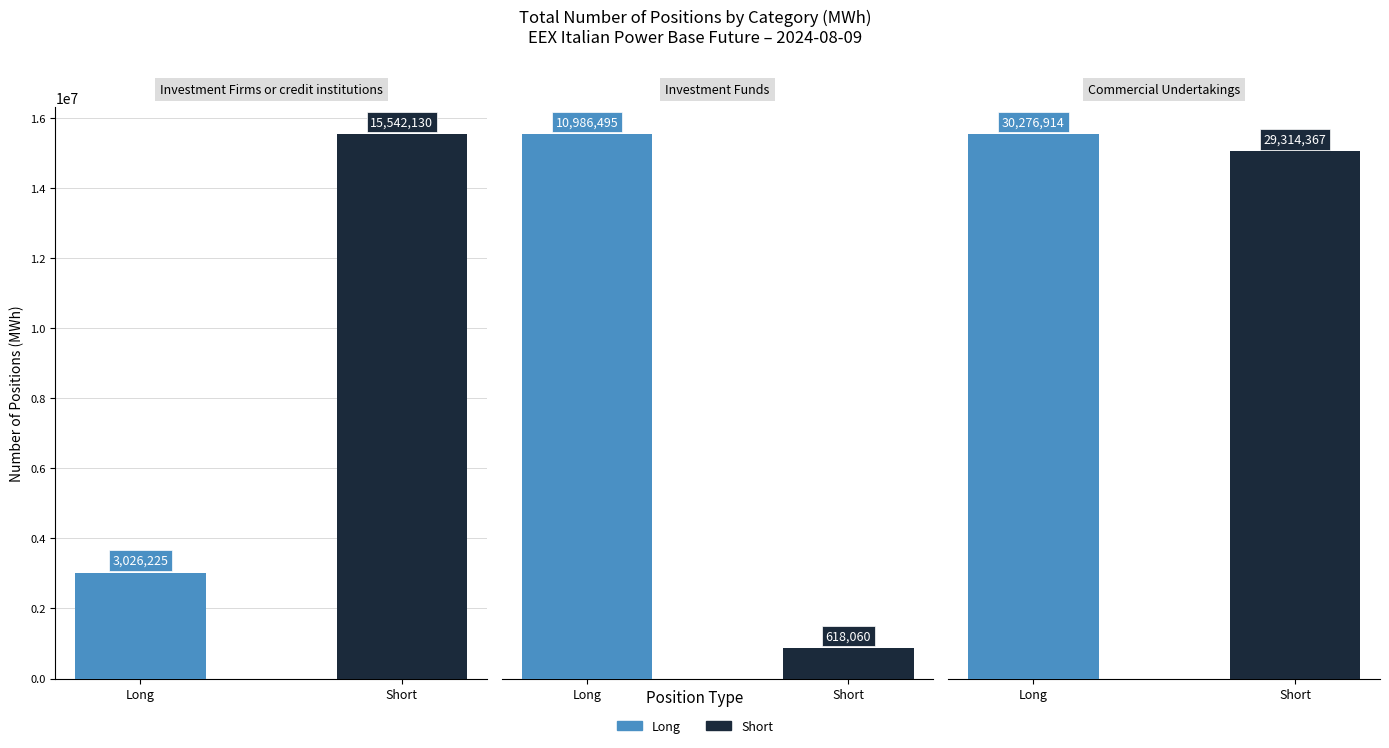

The value of Long at 1 is 4911515. True or false?

False